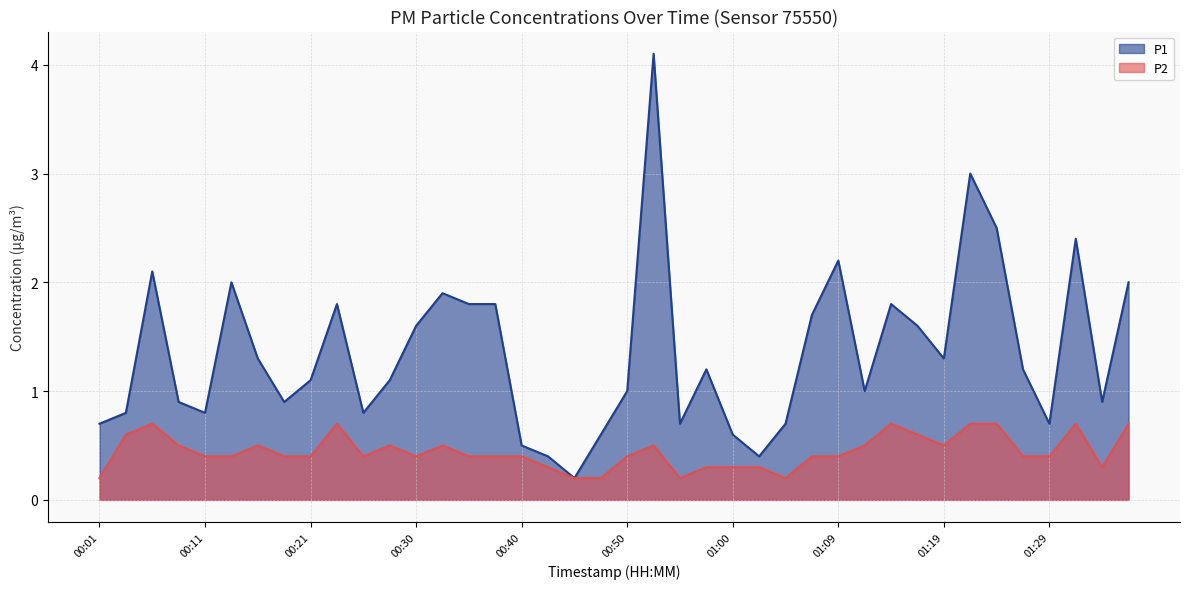

At which category does P1 reach its first local peak?

00:06